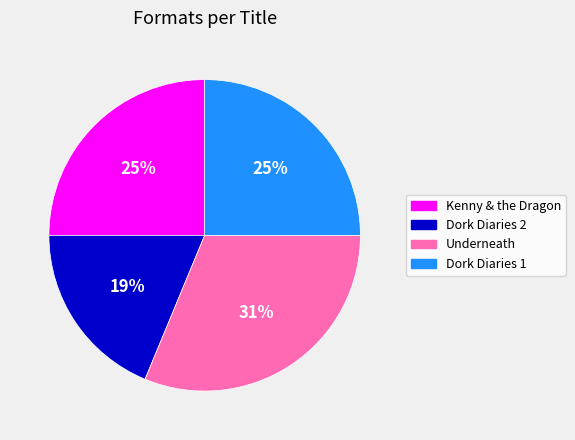

True or false: Kenny & the Dragon accounts for 25% of the total.

True